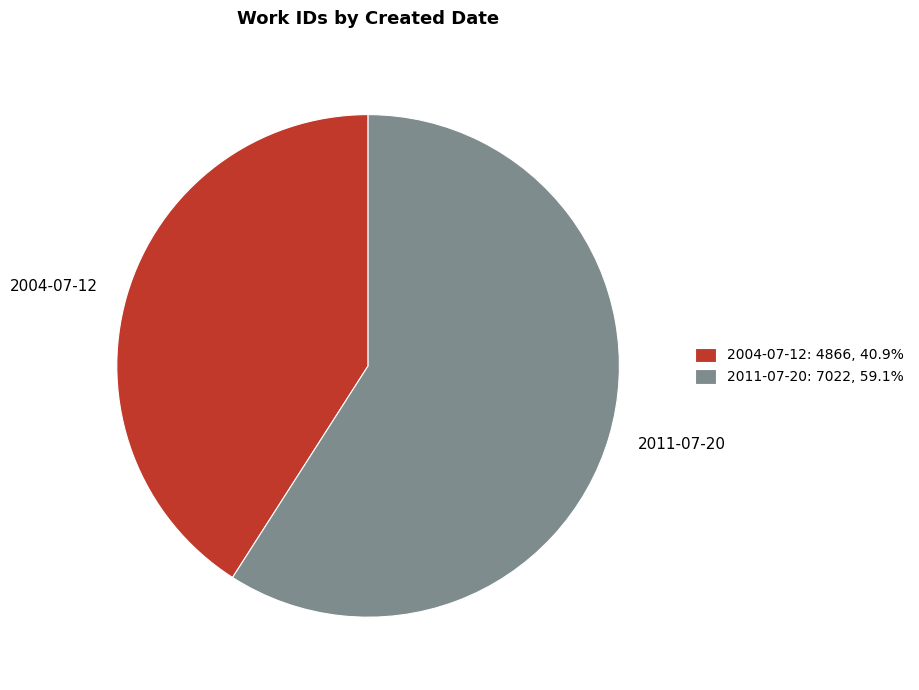

Between 2004-07-12 and 2011-07-20, which is larger?

2011-07-20